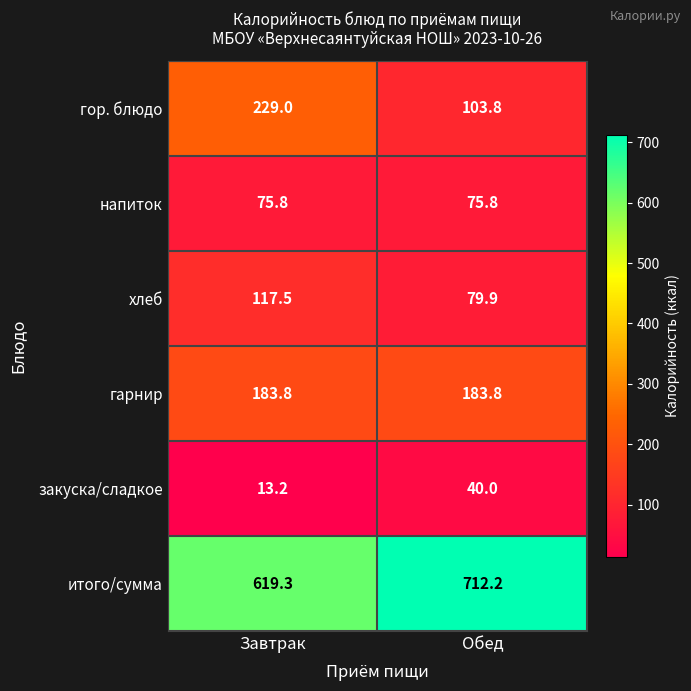

List the series in order of their peak value, lowest first.

закуска/сладкое, напиток, хлеб, гарнир, гор. блюдо, итого/сумма